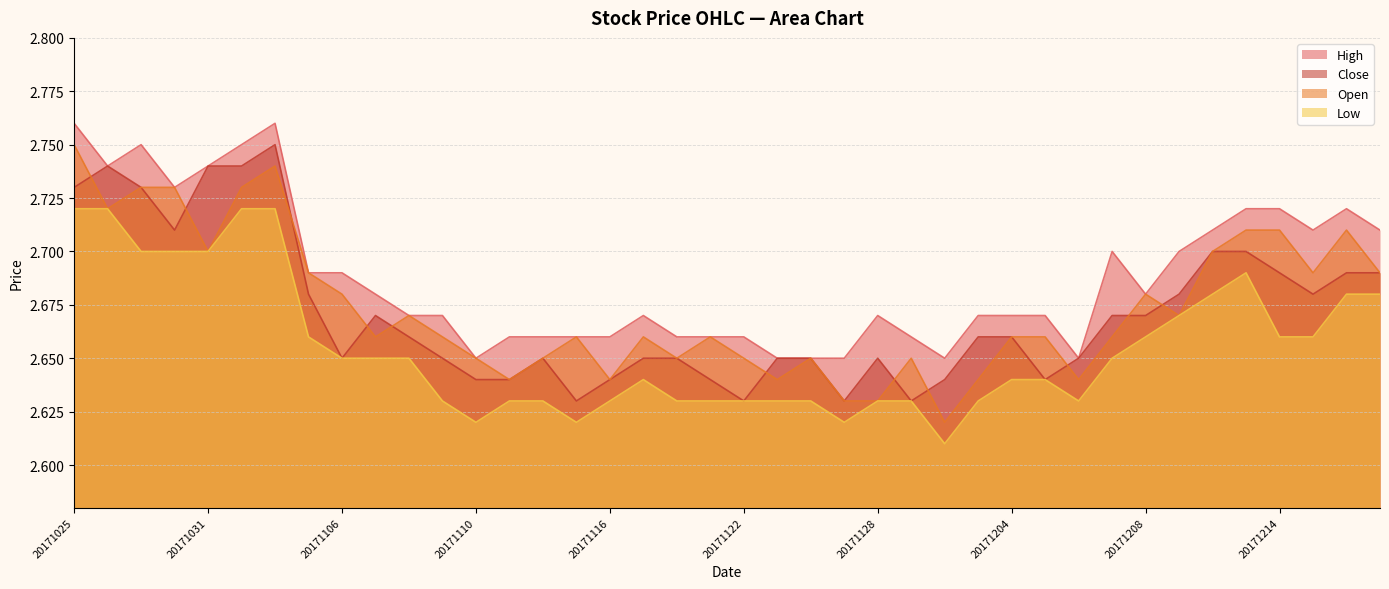

Reading left to right, transcribe all the data shown in this chart.

High: 20171025=2.8	20171026=2.7	20171027=2.8	20171030=2.7	20171031=2.7	20171101=2.8	20171102=2.8	20171103=2.7	20171106=2.7	20171107=2.7	20171108=2.7	20171109=2.7	20171110=2.6	20171113=2.7	20171114=2.7	20171115=2.7	20171116=2.7	20171117=2.7	20171120=2.7	20171121=2.7	20171122=2.7	20171123=2.6	20171124=2.6	20171127=2.6	20171128=2.7	20171129=2.7	20171130=2.6	20171201=2.7	20171204=2.7	20171205=2.7	20171206=2.6	20171207=2.7	20171208=2.7	20171211=2.7	20171212=2.7	20171213=2.7	20171214=2.7	20171215=2.7	20171218=2.7	20171219=2.7
Close: 20171025=2.7	20171026=2.7	20171027=2.7	20171030=2.7	20171031=2.7	20171101=2.7	20171102=2.8	20171103=2.7	20171106=2.6	20171107=2.7	20171108=2.7	20171109=2.6	20171110=2.6	20171113=2.6	20171114=2.6	20171115=2.6	20171116=2.6	20171117=2.6	20171120=2.6	20171121=2.6	20171122=2.6	20171123=2.6	20171124=2.6	20171127=2.6	20171128=2.6	20171129=2.6	20171130=2.6	20171201=2.7	20171204=2.7	20171205=2.6	20171206=2.6	20171207=2.7	20171208=2.7	20171211=2.7	20171212=2.7	20171213=2.7	20171214=2.7	20171215=2.7	20171218=2.7	20171219=2.7
Open: 20171025=2.8	20171026=2.7	20171027=2.7	20171030=2.7	20171031=2.7	20171101=2.7	20171102=2.7	20171103=2.7	20171106=2.7	20171107=2.7	20171108=2.7	20171109=2.7	20171110=2.6	20171113=2.6	20171114=2.6	20171115=2.7	20171116=2.6	20171117=2.7	20171120=2.6	20171121=2.7	20171122=2.6	20171123=2.6	20171124=2.6	20171127=2.6	20171128=2.6	20171129=2.6	20171130=2.6	20171201=2.6	20171204=2.7	20171205=2.7	20171206=2.6	20171207=2.7	20171208=2.7	20171211=2.7	20171212=2.7	20171213=2.7	20171214=2.7	20171215=2.7	20171218=2.7	20171219=2.7
Low: 20171025=2.7	20171026=2.7	20171027=2.7	20171030=2.7	20171031=2.7	20171101=2.7	20171102=2.7	20171103=2.7	20171106=2.6	20171107=2.6	20171108=2.6	20171109=2.6	20171110=2.6	20171113=2.6	20171114=2.6	20171115=2.6	20171116=2.6	20171117=2.6	20171120=2.6	20171121=2.6	20171122=2.6	20171123=2.6	20171124=2.6	20171127=2.6	20171128=2.6	20171129=2.6	20171130=2.6	20171201=2.6	20171204=2.6	20171205=2.6	20171206=2.6	20171207=2.6	20171208=2.7	20171211=2.7	20171212=2.7	20171213=2.7	20171214=2.7	20171215=2.7	20171218=2.7	20171219=2.7